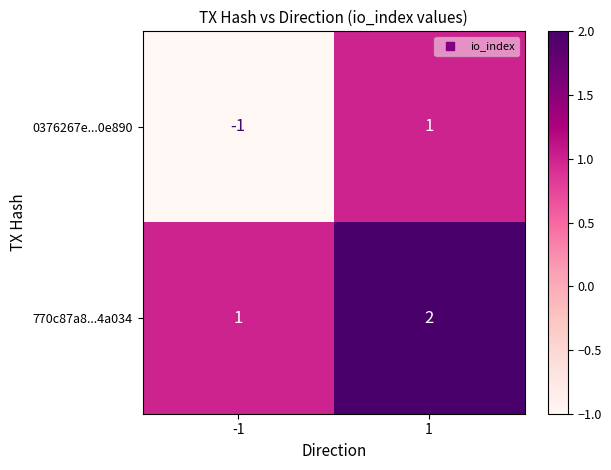

Is it true that 770c87a8...4a034 equals 2 at 1?

True